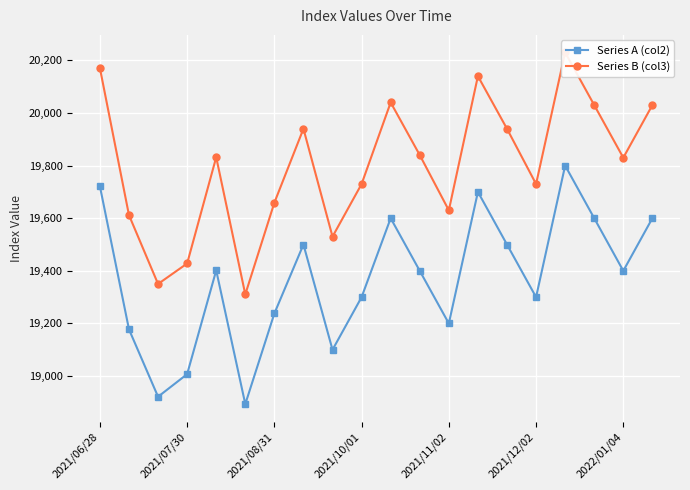

The value of Series A (col2) at 2021/08/31 is 19238.0. True or false?

True